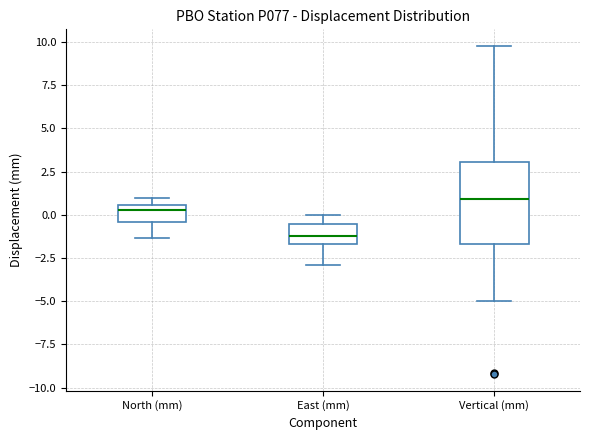

Which box has the highest median line?

Vertical (mm)